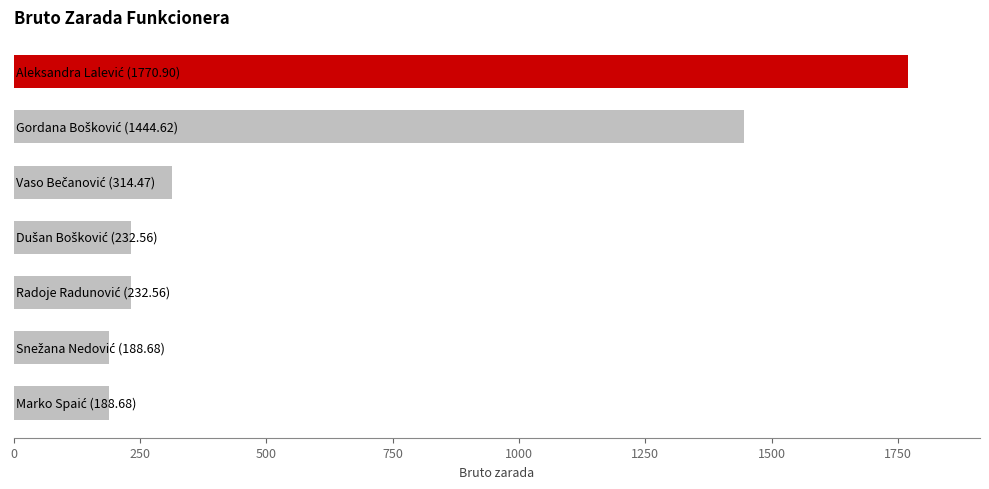

What is the sum of all values?

4372.5